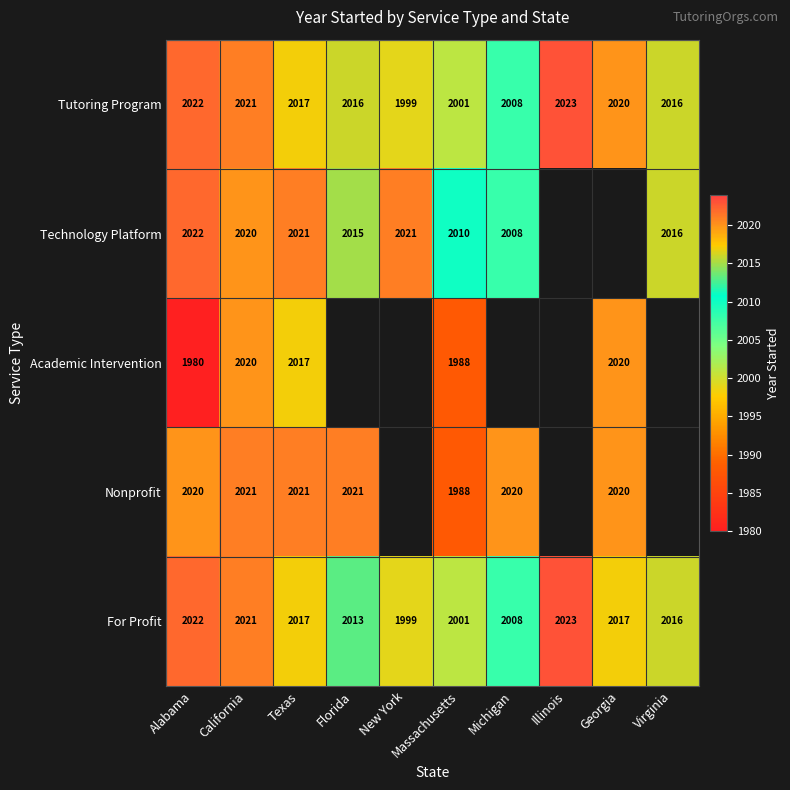

What is the difference between the highest and lowest values at Massachusetts?

22